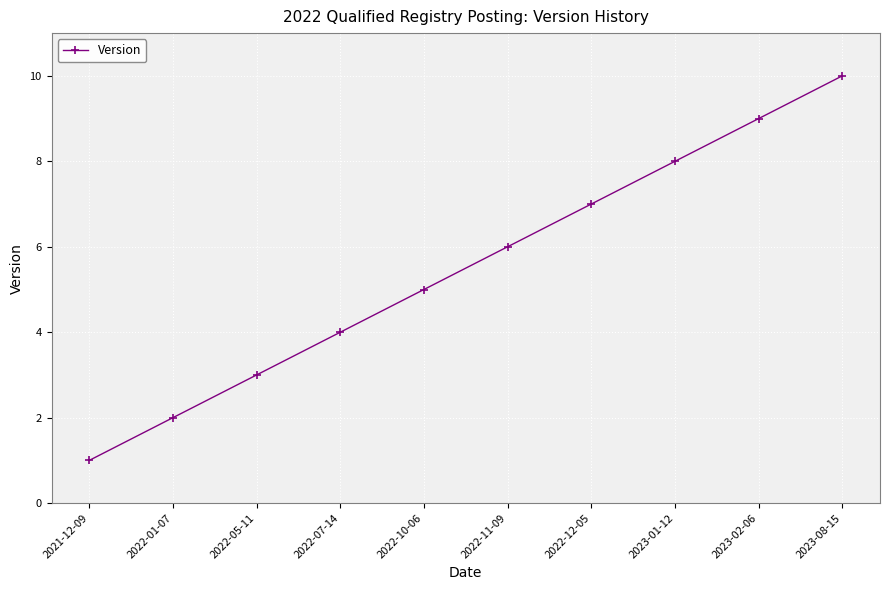

Reading left to right, transcribe all the data shown in this chart.

2021-12-09=1	2022-01-07=2	2022-05-11=3	2022-07-14=4	2022-10-06=5	2022-11-09=6	2022-12-05=7	2023-01-12=8	2023-02-06=9	2023-08-15=10